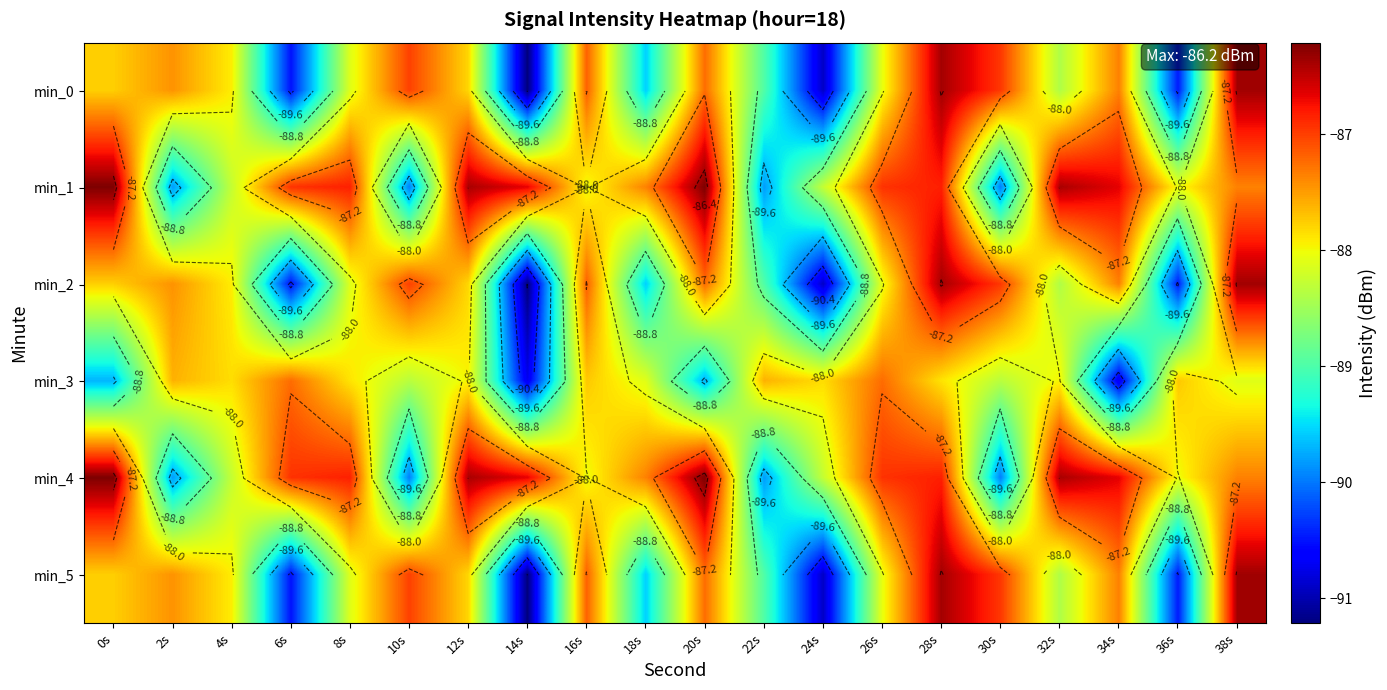

What is the highest value of the min_0 series?

-86.4